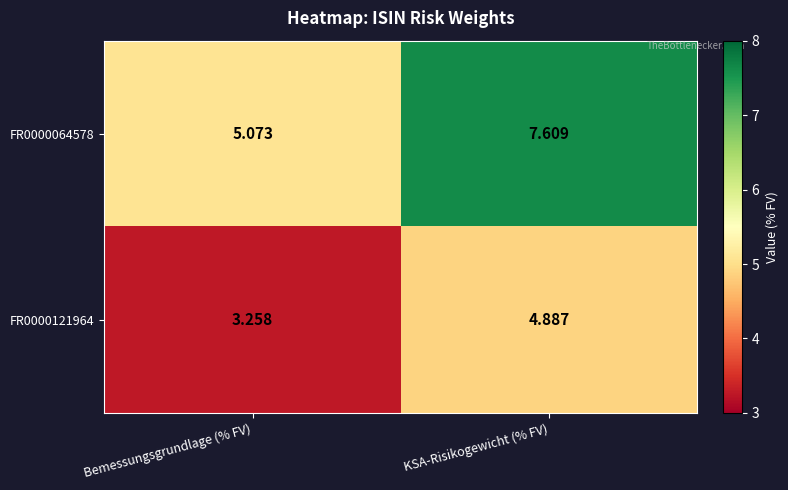

Which category has the lowest value across all series?

Bemessungsgrundlage (% FV)